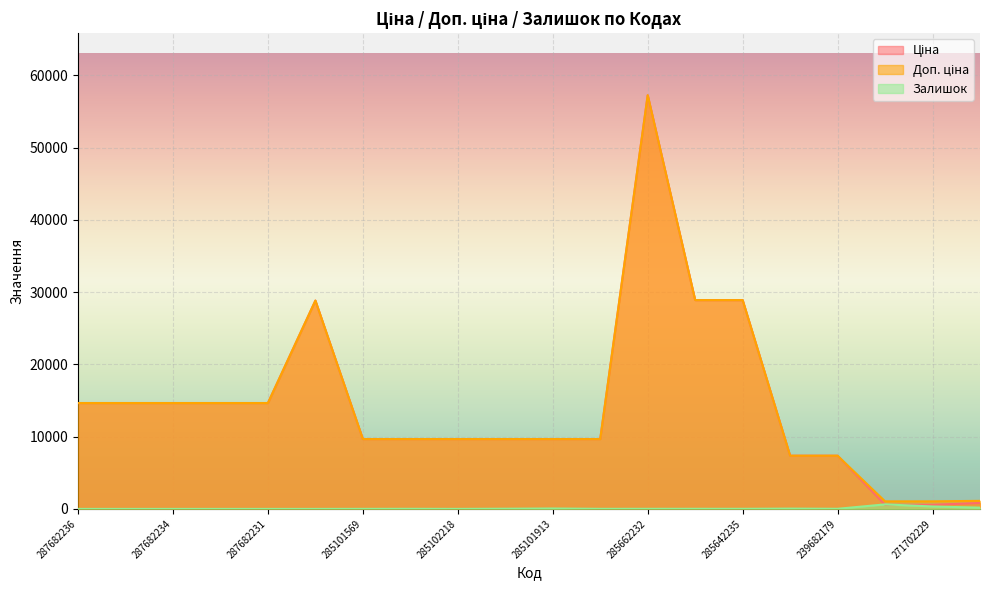

What is the label of the 13th point from the right?

285102219